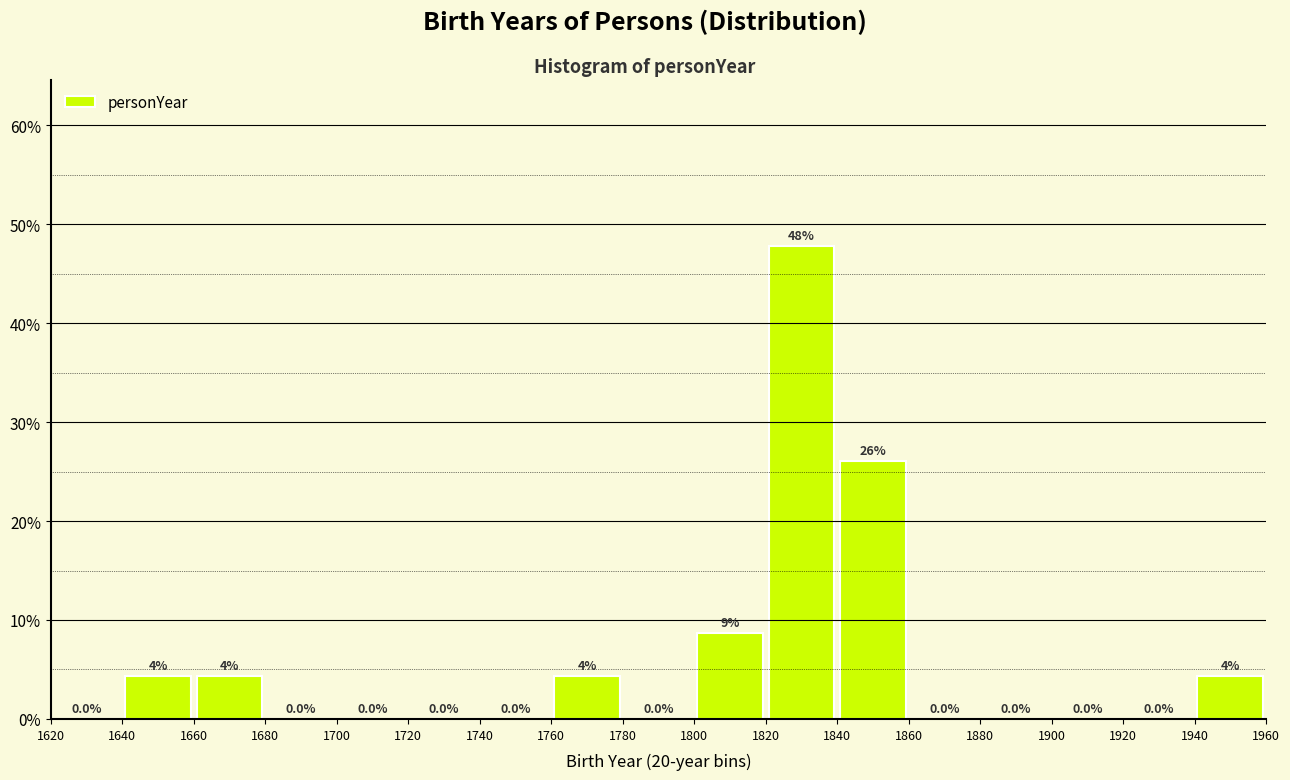

Over which range of the x-axis is the bar tallest?

1820 to 1840